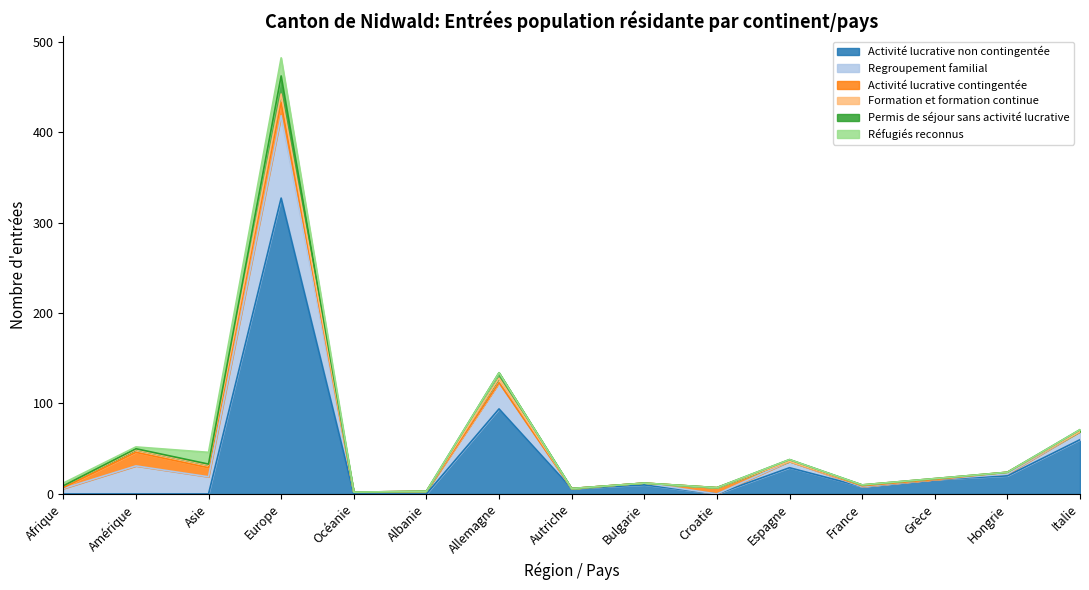

How many distinct data groups are displayed?

6